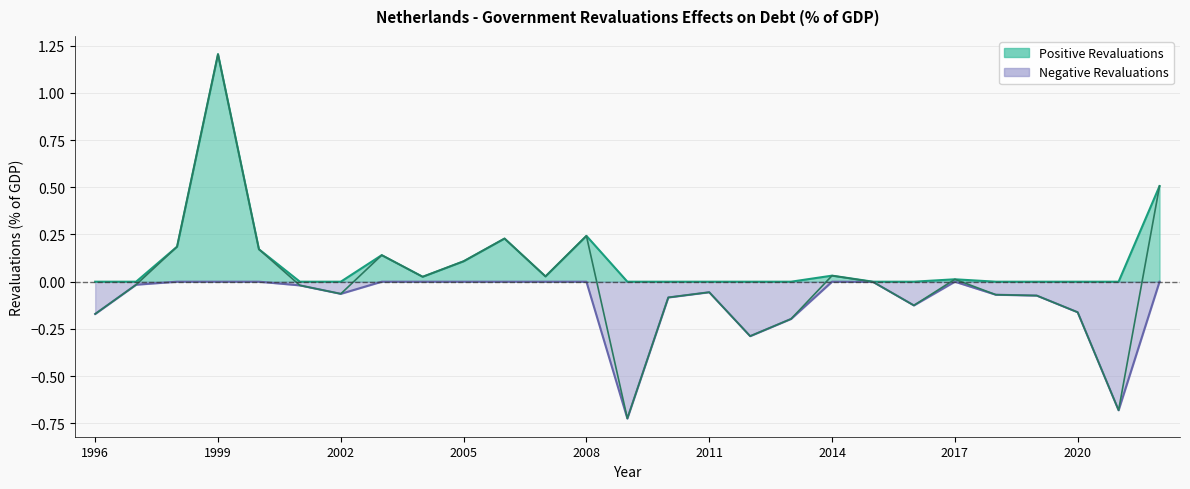

How many interior local peaks does the Positive Values series have?

6